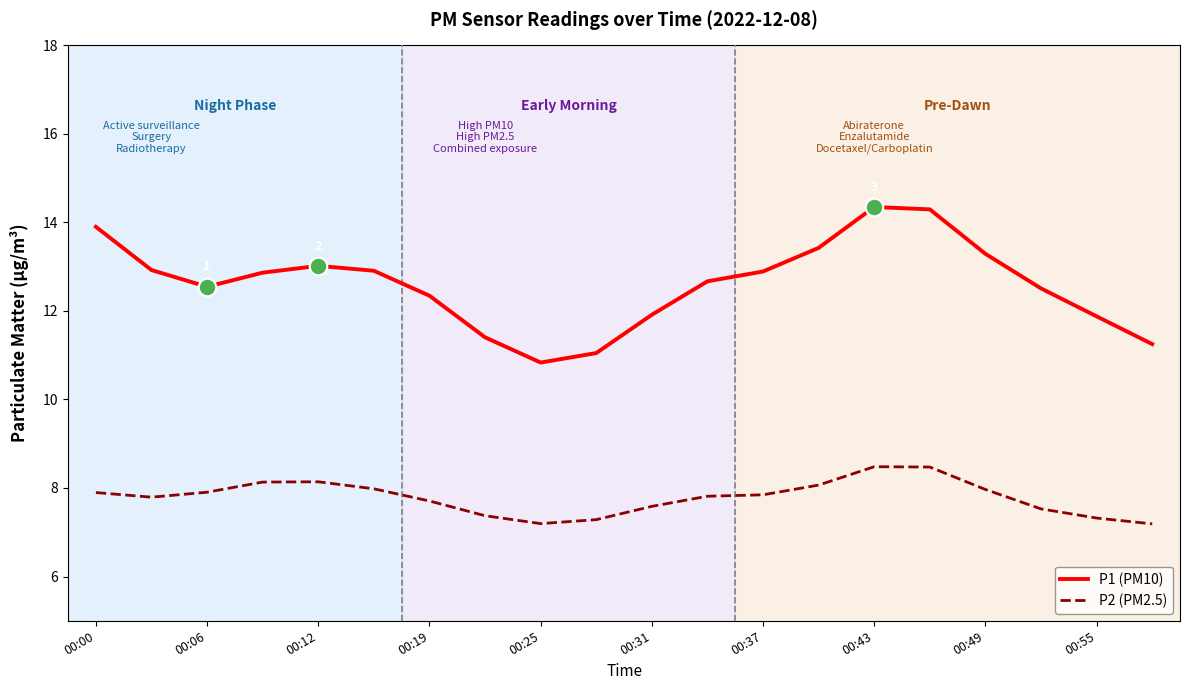

What is the difference between the maximum and minimum values in the P2 (PM2.5) series?

1.3